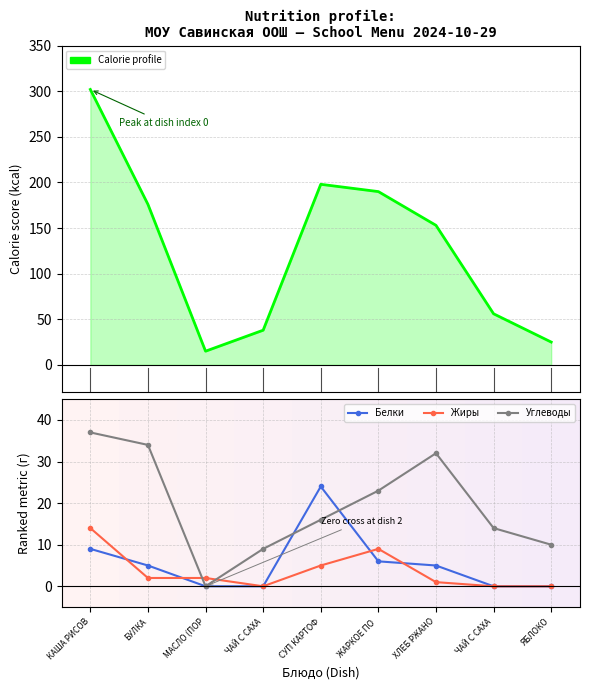

How many data points in Белки are less than 5?

4